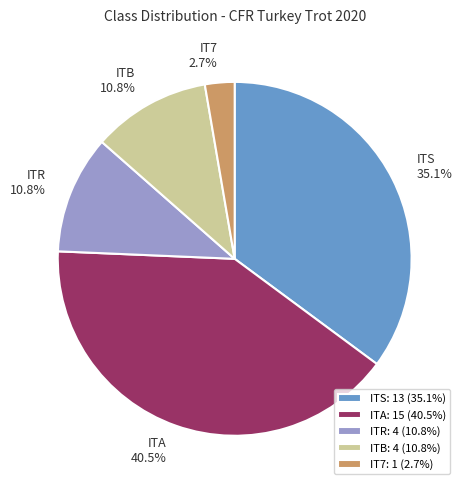

True or false: ITS accounts for 35% of the total.

True